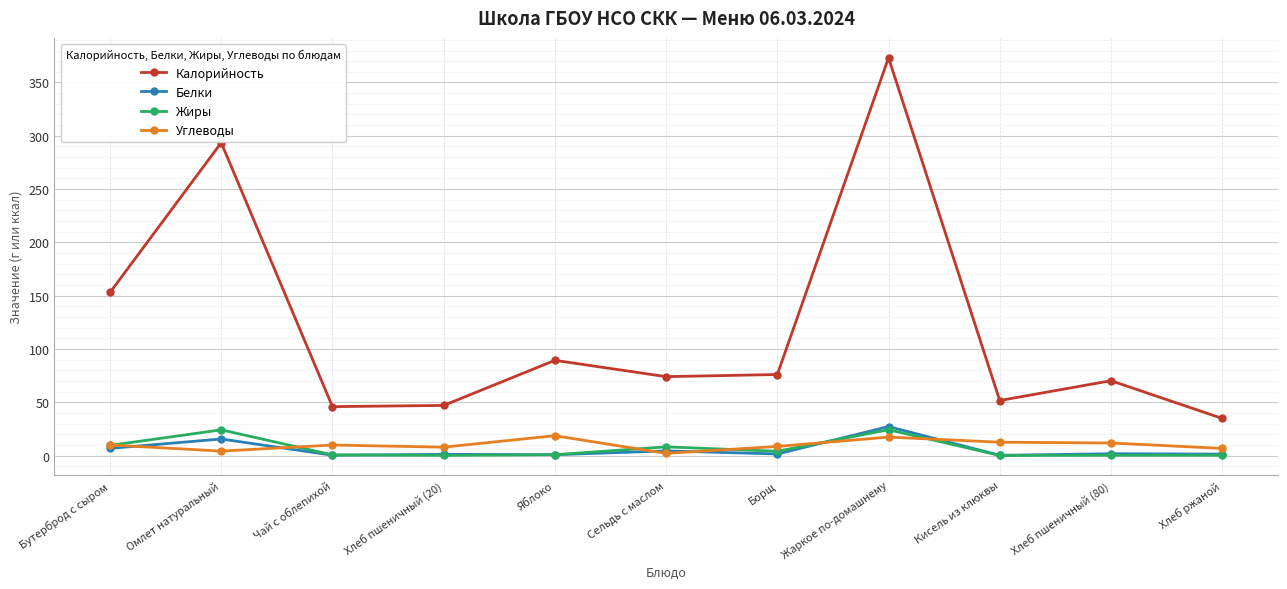

Which category has the highest value across all series?

Жаркое по-домашнему